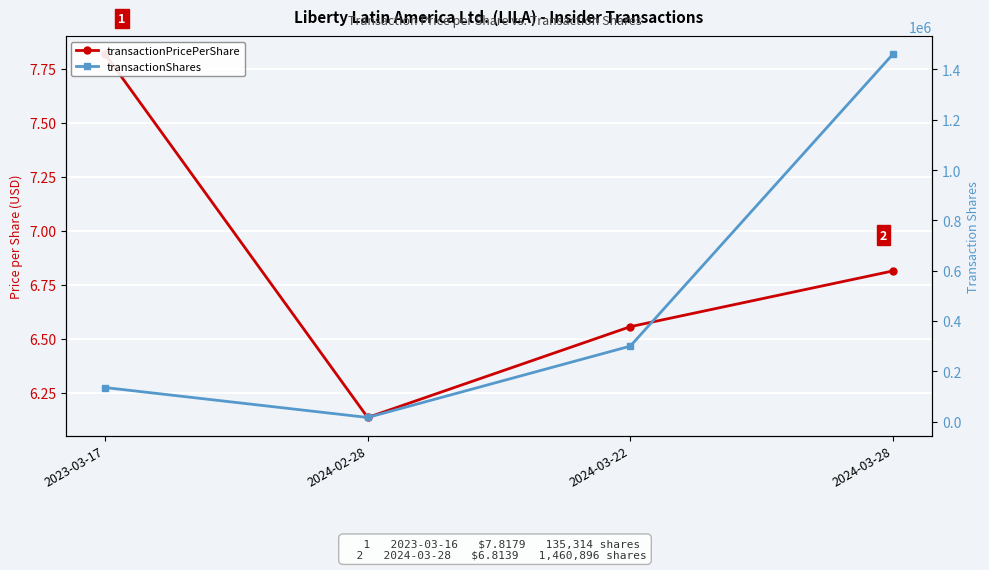

The value of transactionShares at 2024-03-22 is 120498.5. True or false?

False